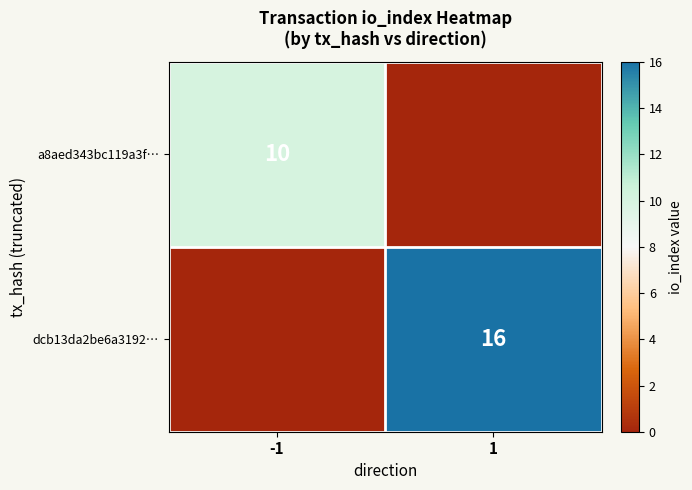

The value of a8aed343bc119a3f… at -1 is 10. True or false?

True